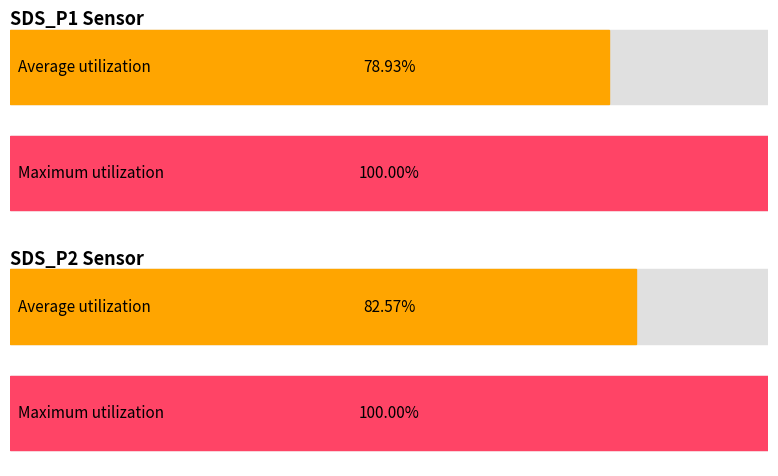

List the series in order of their peak value, highest first.

SDS_P1, SDS_P2